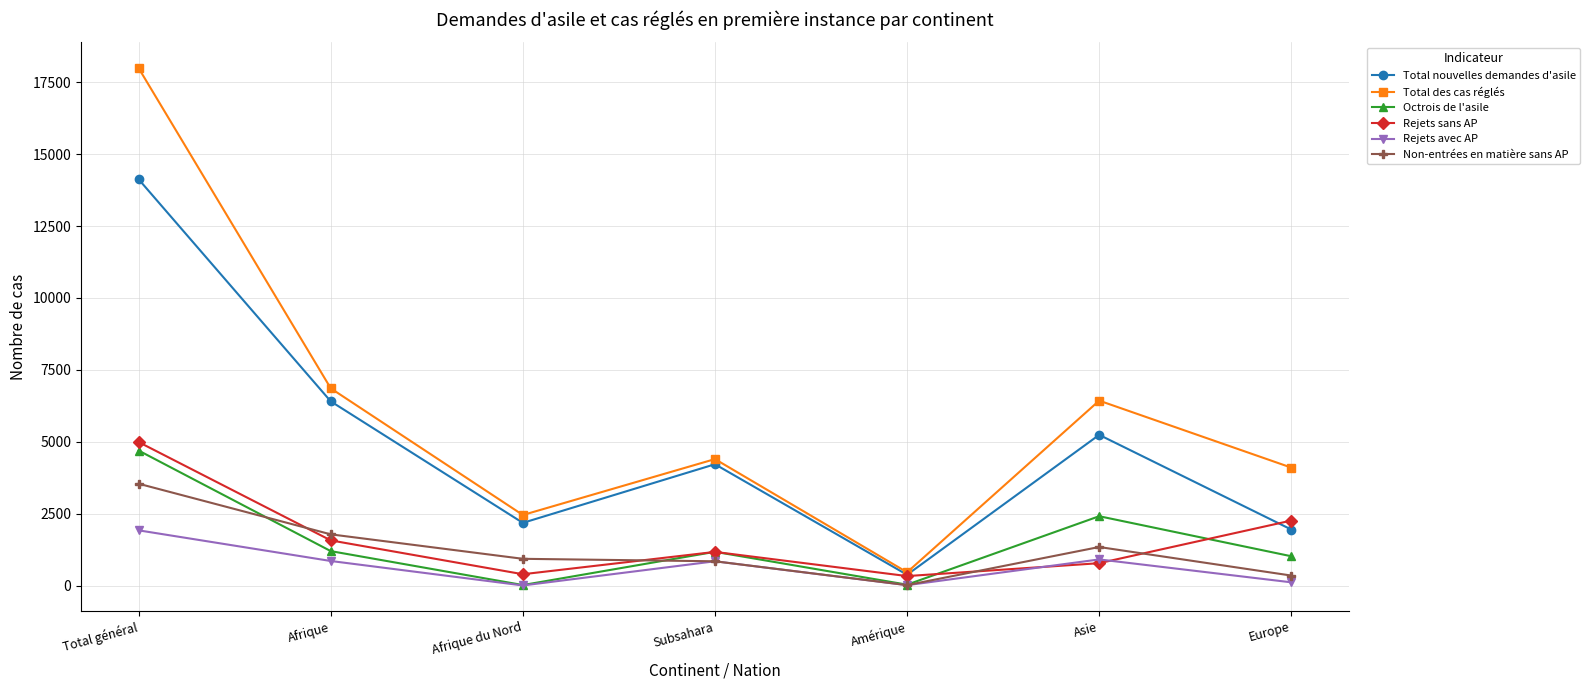

Between Total général and Asie, which series saw the biggest shift?

Total des cas réglés